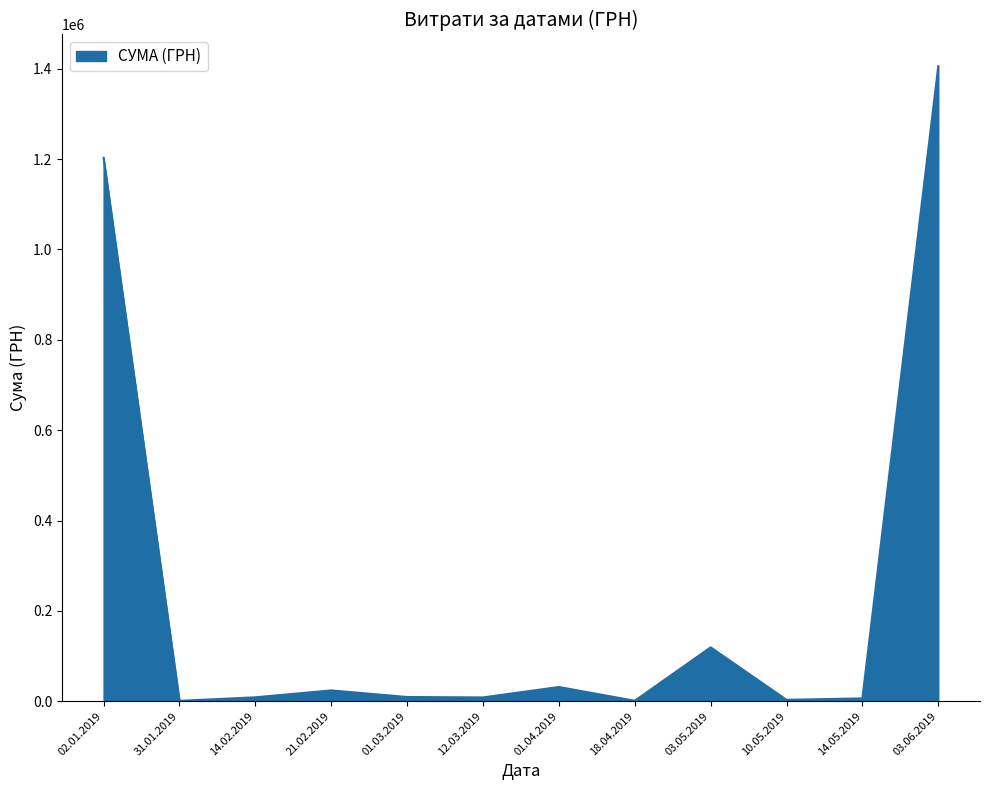

At which category does the chart reach its peak across all series?

03.06.2019